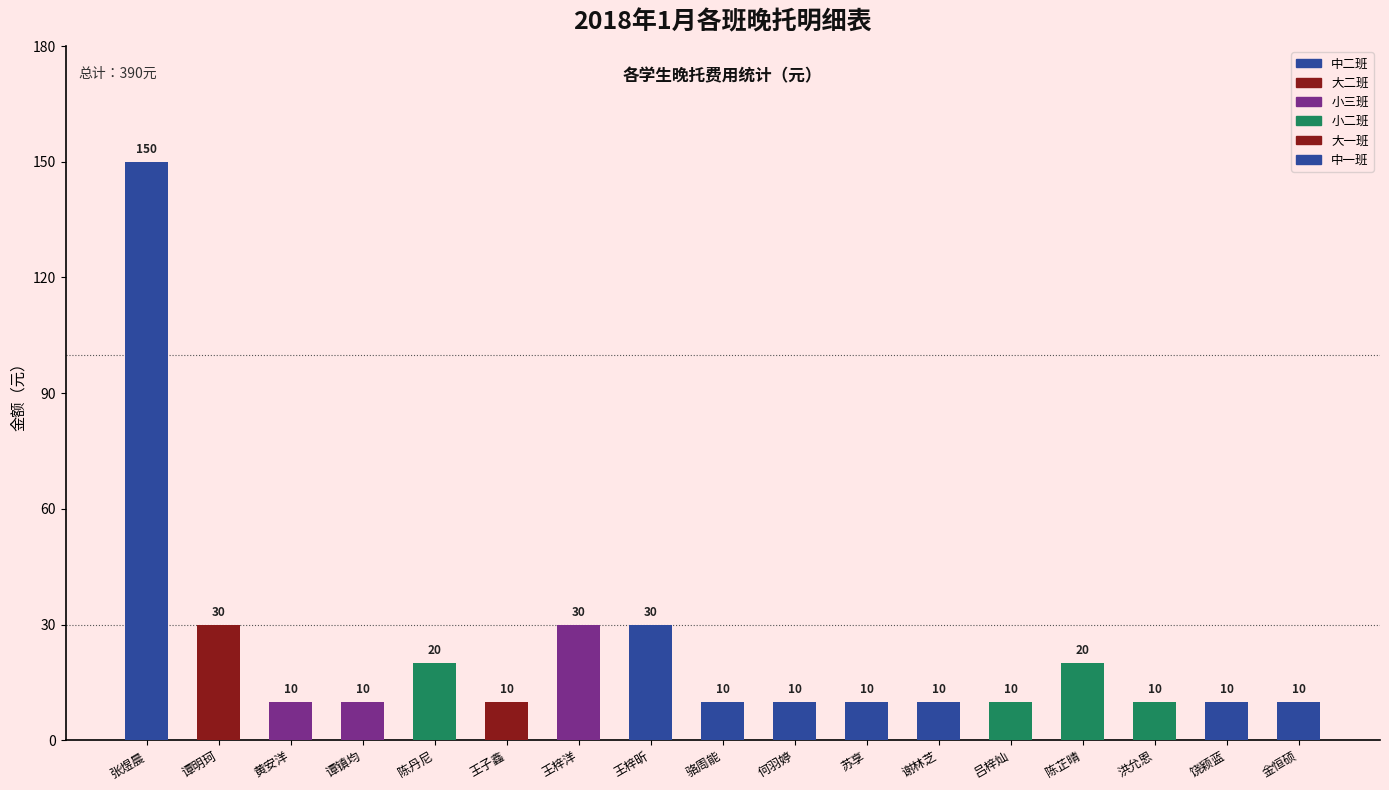

What is the average value?

23